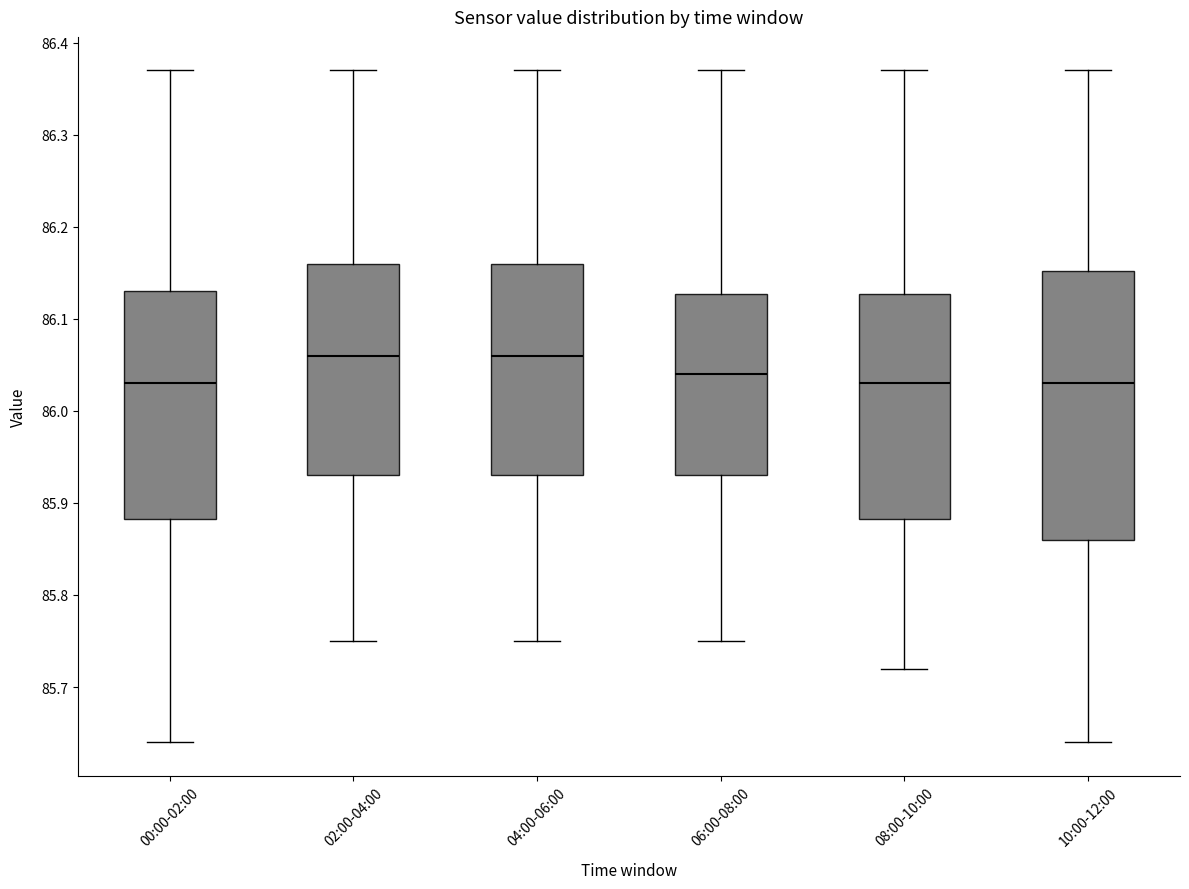

Where does the upper whisker of the box for 00:00-02:00 end on the y-axis? The values are not printed on the chart, so give them approximately, as read against the axis.

86.37